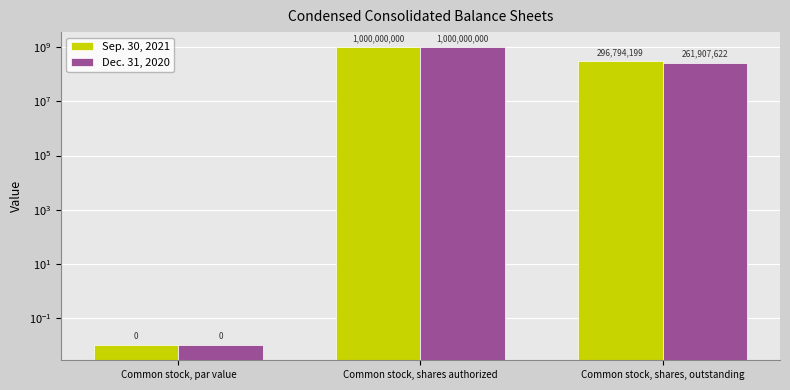

Which series has the largest total across all categories?

Sep. 30, 2021